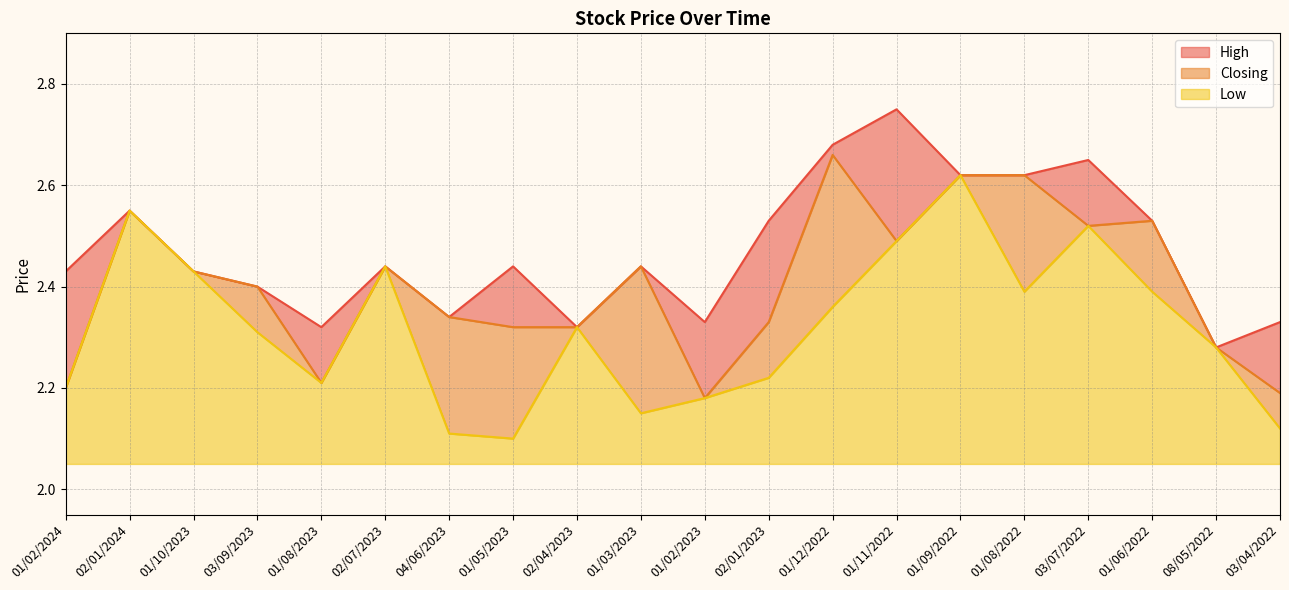

At which label does Low reach its peak?

01/09/2022